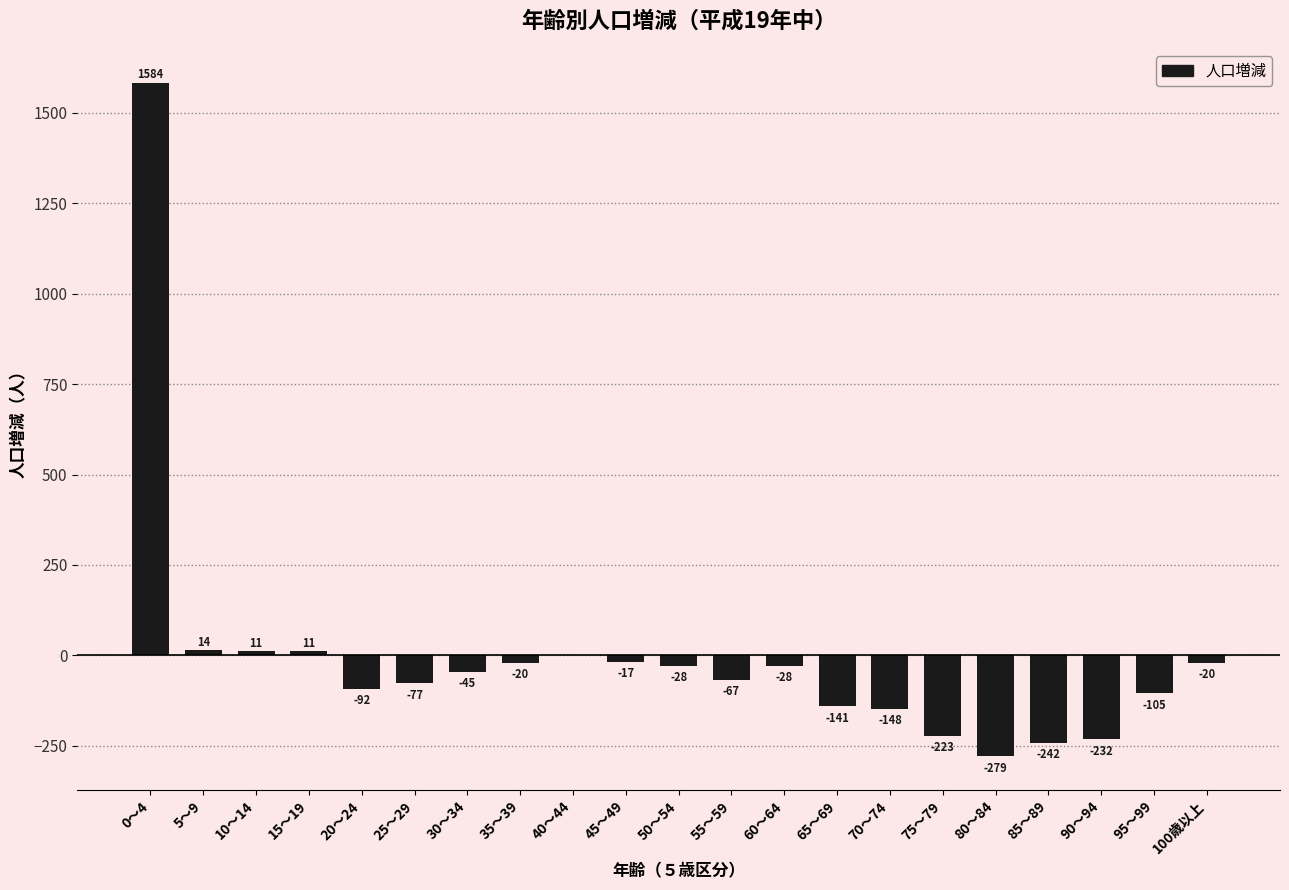

Which category has the highest value across all series?

0～4